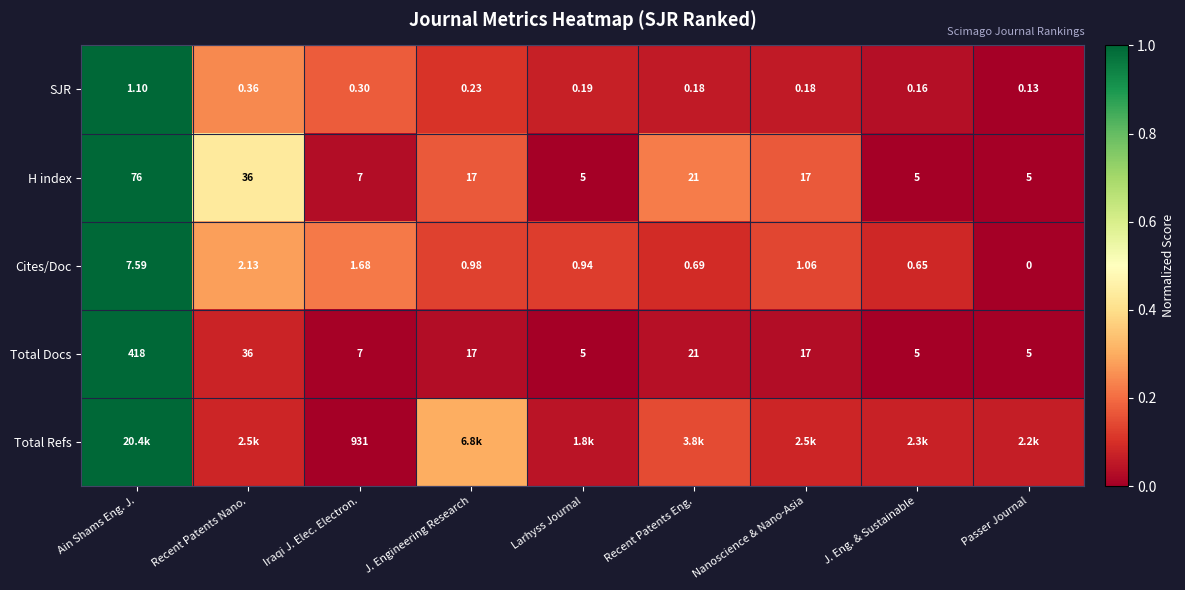

At which label does Cites/Doc reach its minimum?

Passer Journal